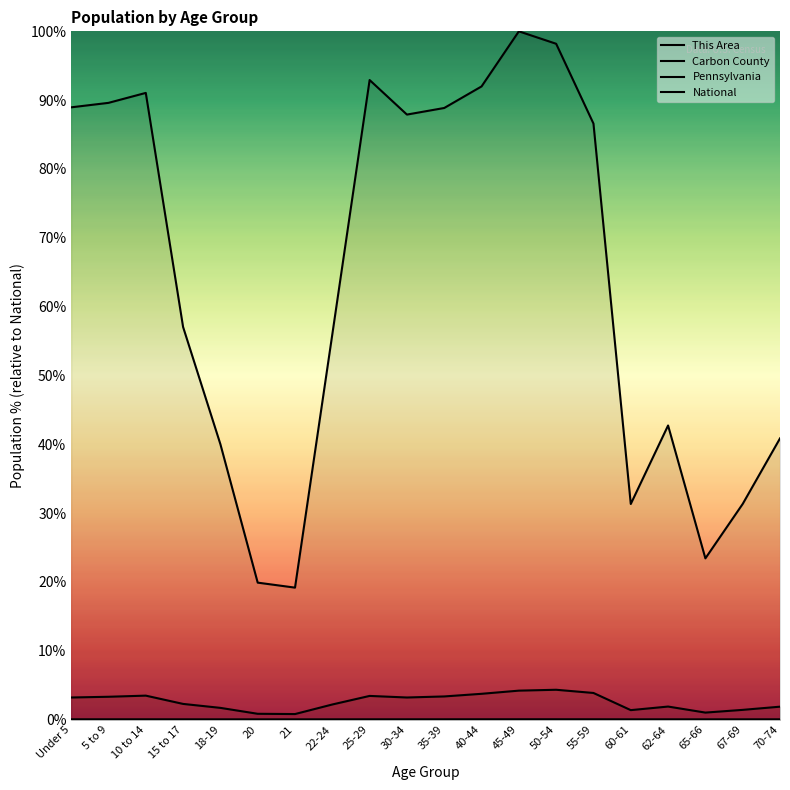

Which series has the widest spread of values?

National